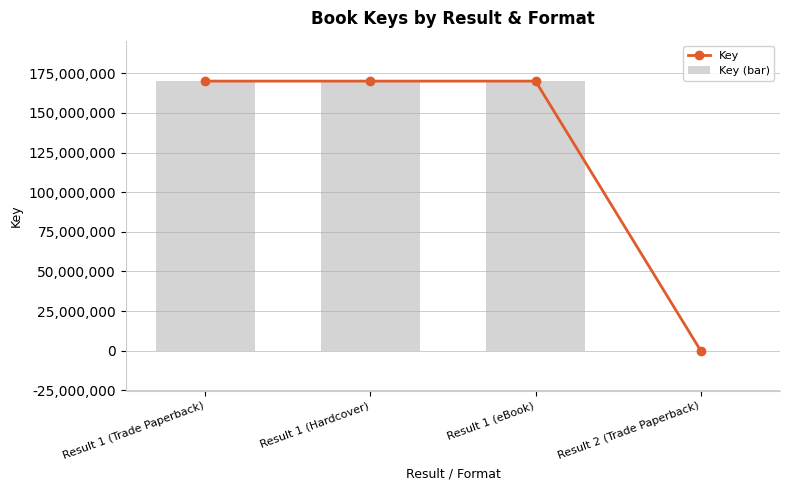

Reading left to right, list all the values displayed in this chart.

Key: Result 1 (Trade Paperback)=170036561	Result 1 (Hardcover)=170036561	Result 1 (eBook)=170036561	Result 2 (Trade Paperback)=7513
Key (bar): Result 1 (Trade Paperback)=170036561	Result 1 (Hardcover)=170036561	Result 1 (eBook)=170036561	Result 2 (Trade Paperback)=7513